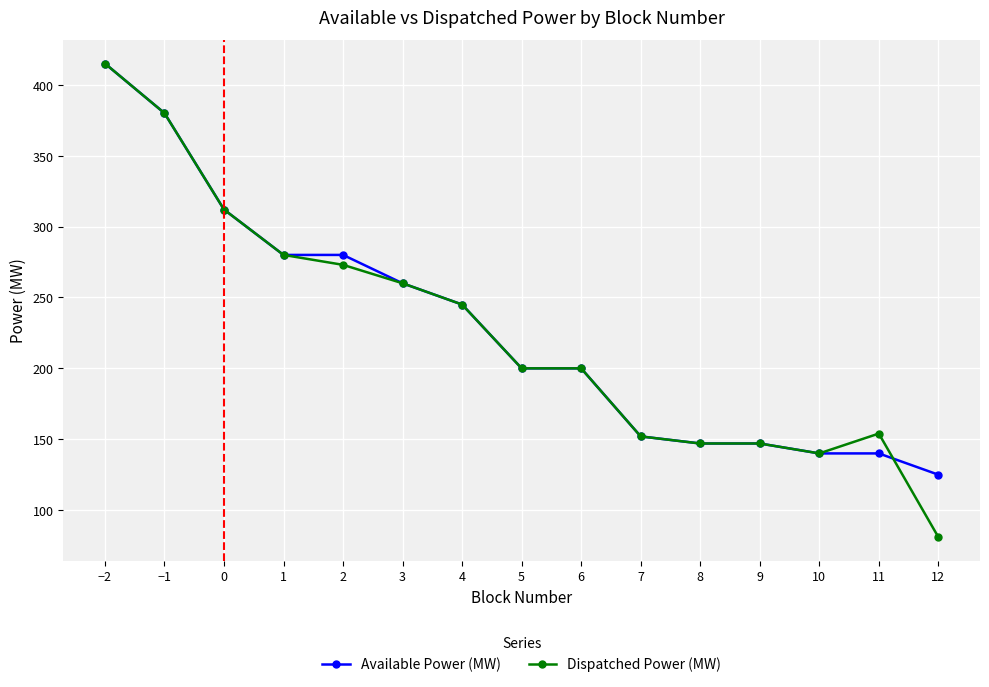

How many lines are shown in the chart?

2